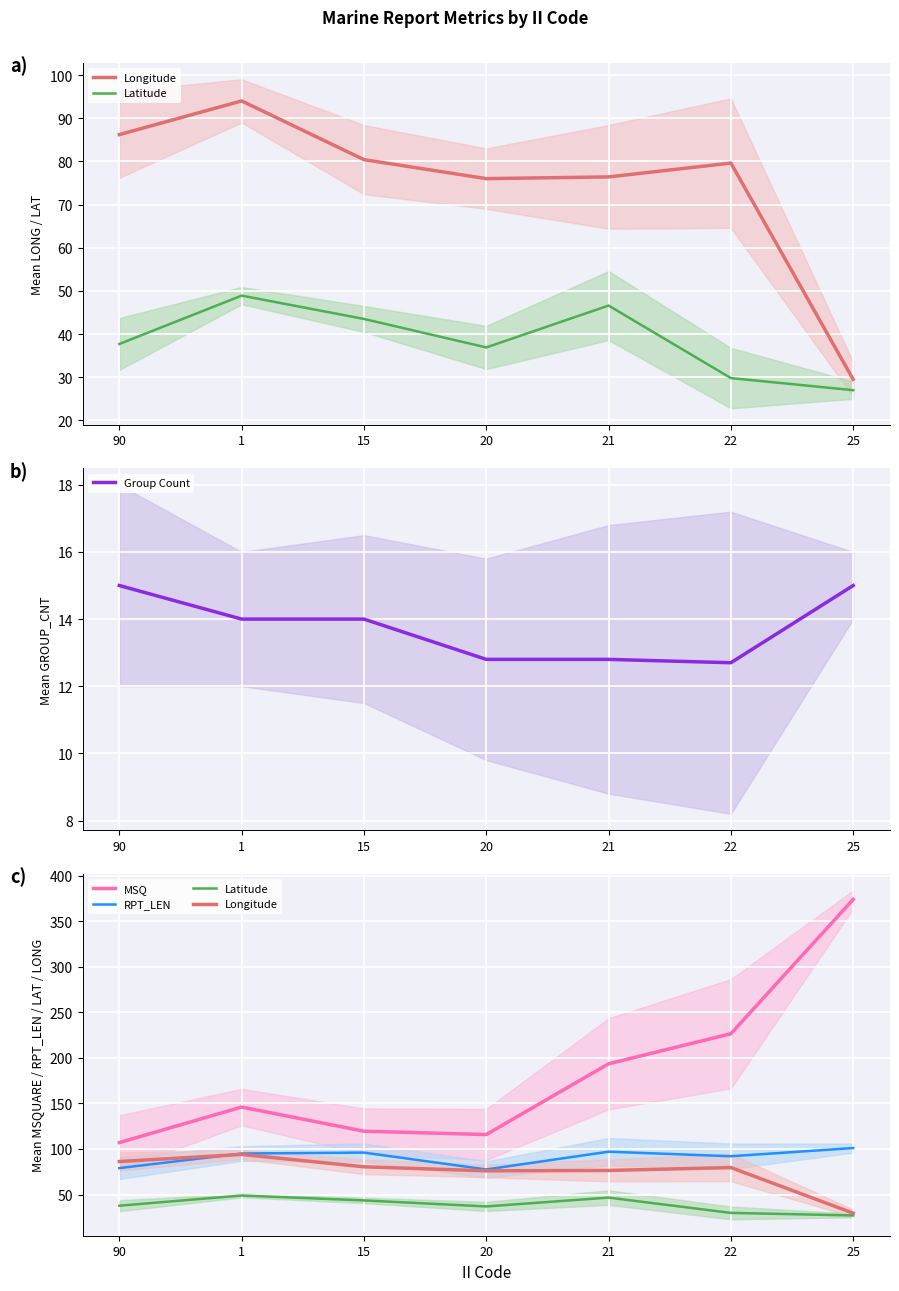

What are all the series names shown in the legend?

Longitude, Latitude, Group Count, MSQ, RPT_LEN